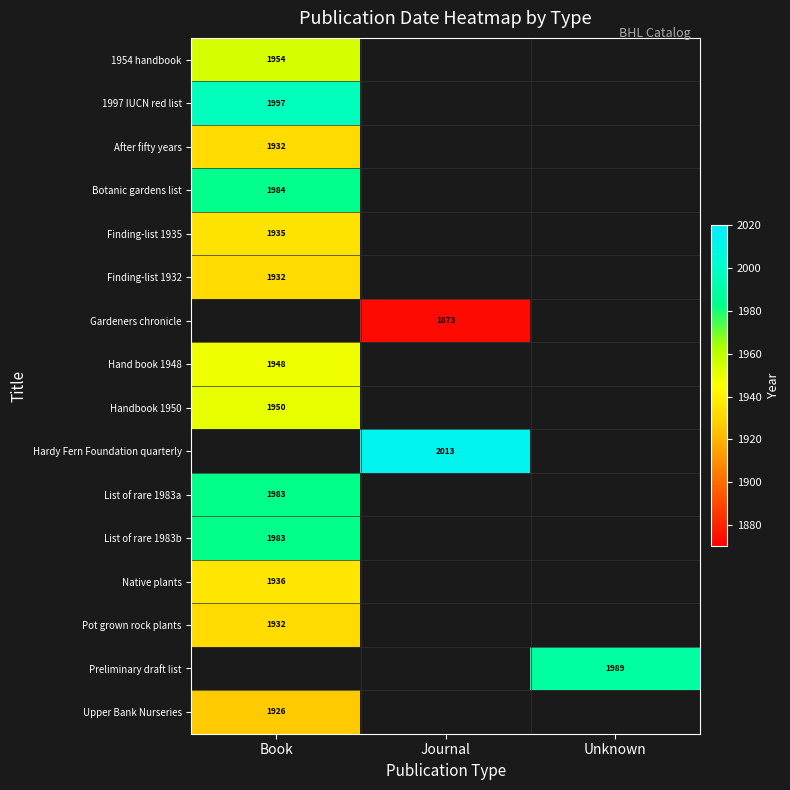

What is the maximum value shown in the chart?

2013.0